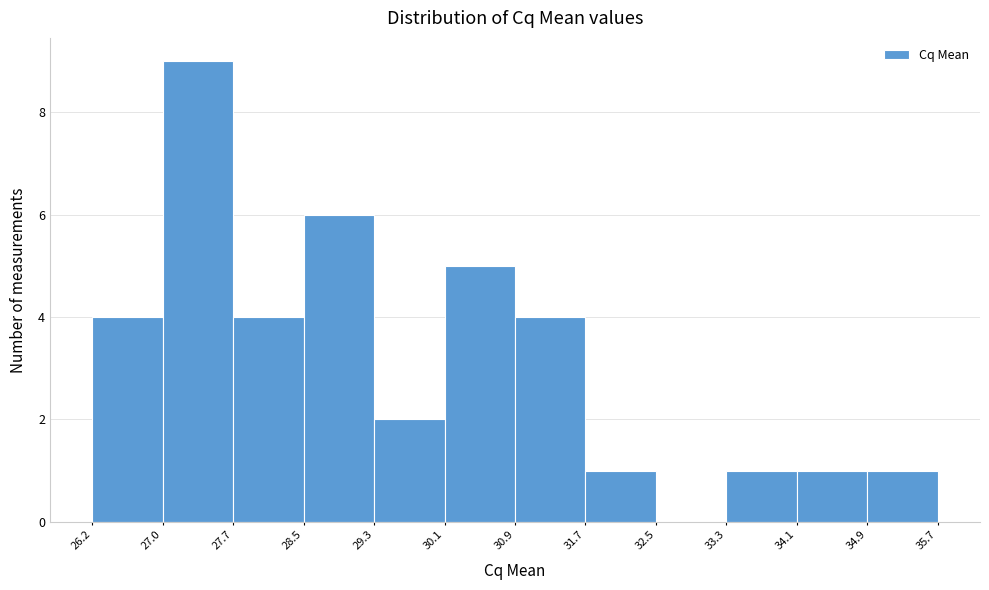

Over which range of the x-axis is the bar tallest?

27.0 to 27.7